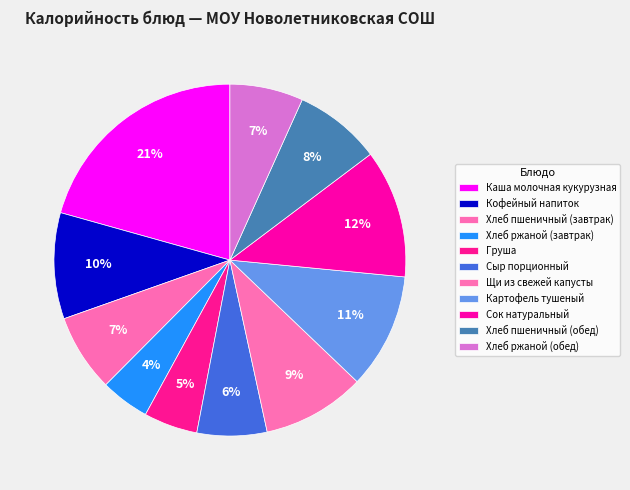

Which has a higher value, Сыр порционный or Сок натуральный?

Сок натуральный